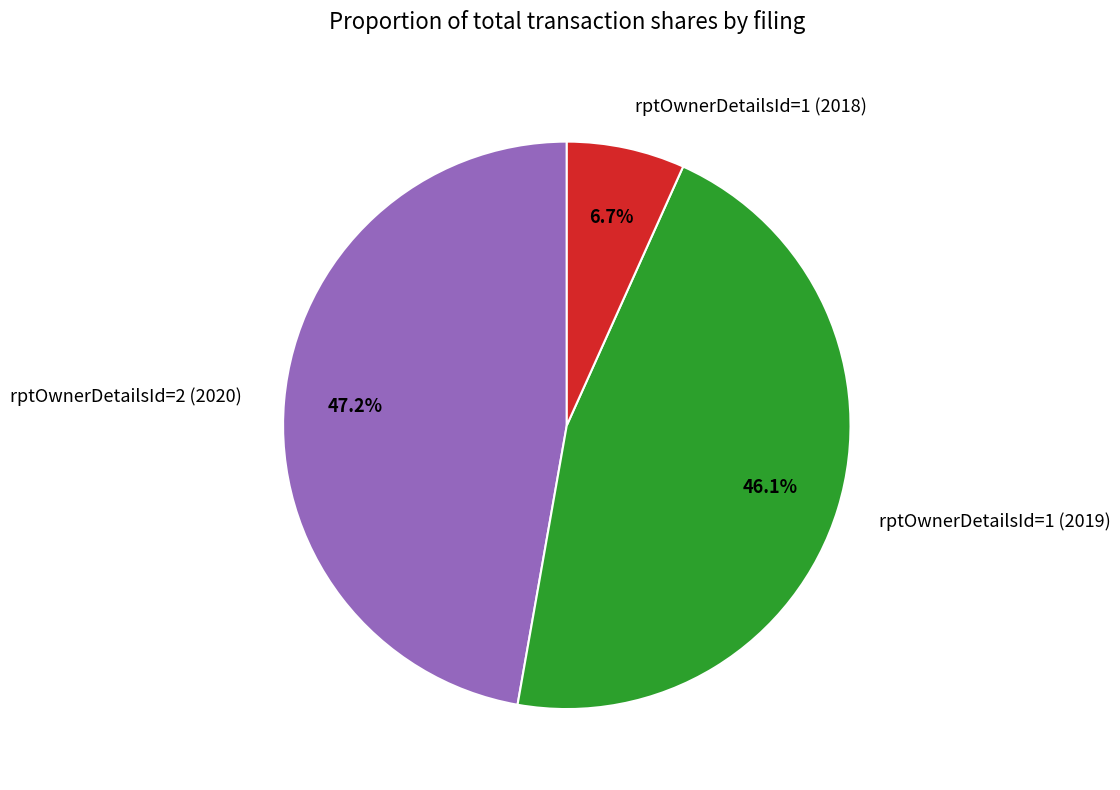

To the nearest percent, what is the difference between the rptOwnerDetailsId=1 (2019) and rptOwnerDetailsId=1 (2018) slice percentages?

39%